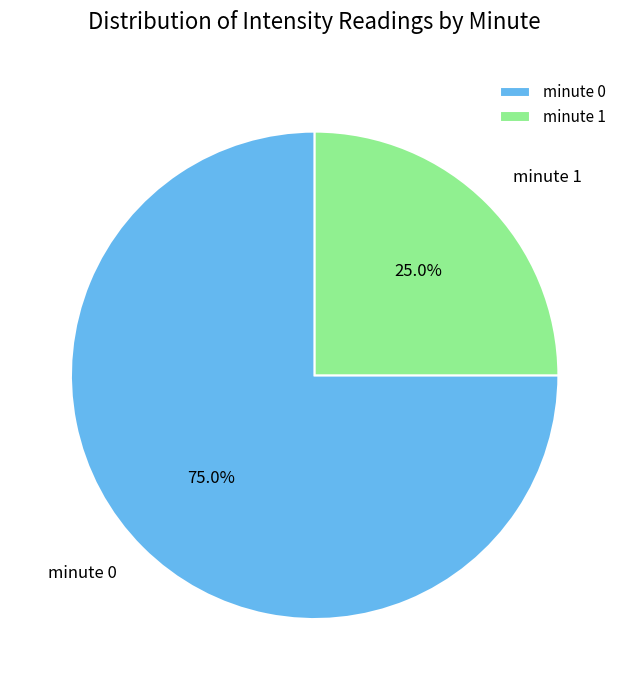

Do minute 1 and minute 0 together represent more than half of the pie?

Yes